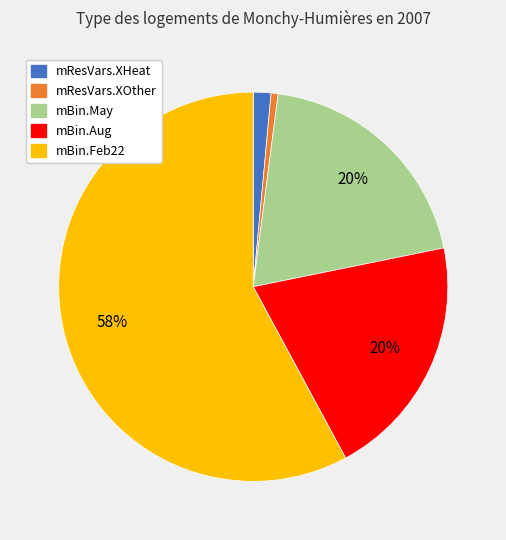

Which slice is the largest?

mBin.Feb22